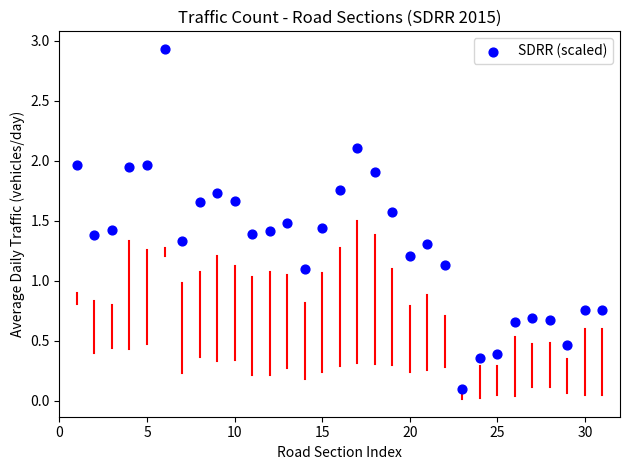

What is the range of X values (max minus min)?

30.0